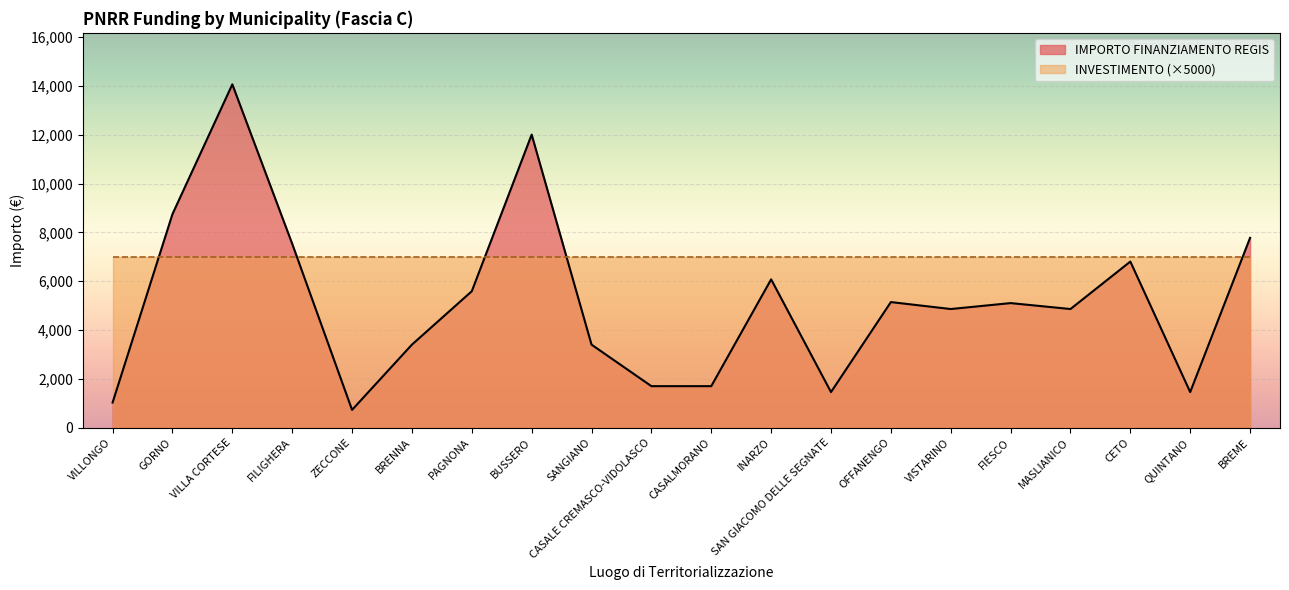

List the labels in order of value, smallest first.

ZECCONE, VILLONGO, SAN GIACOMO DELLE SEGNATE, QUINTANO, CASALE CREMASCO-VIDOLASCO, CASALMORANO, BRENNA, SANGIANO, VISTARINO, MASLIANICO, FIESCO, OFFANENGO, PAGNONA, INARZO, CETO, FILIGHERA, BREME, GORNO, BUSSERO, VILLA CORTESE